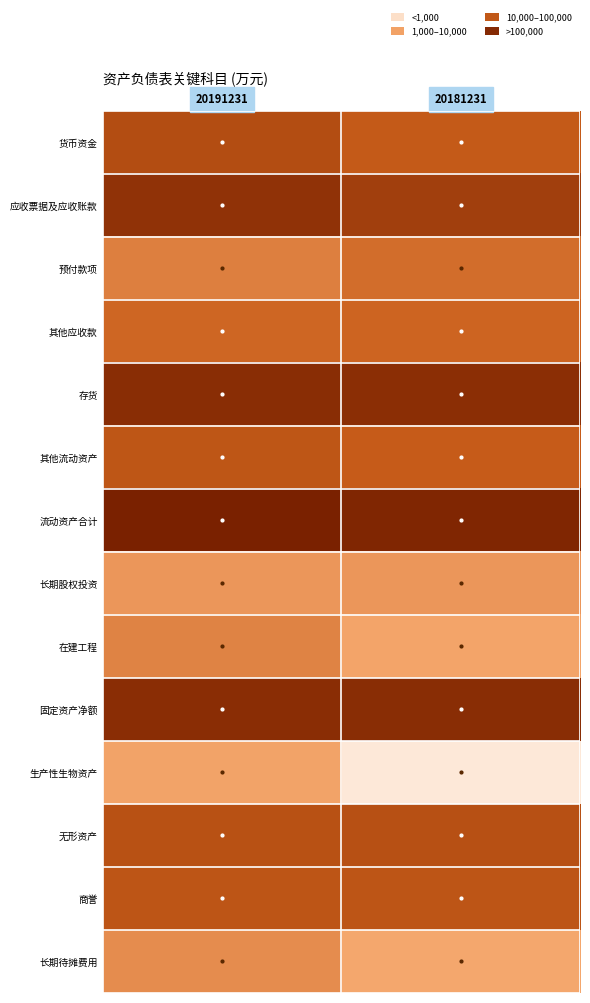

Which series has the largest total across all categories?

流动资产合计